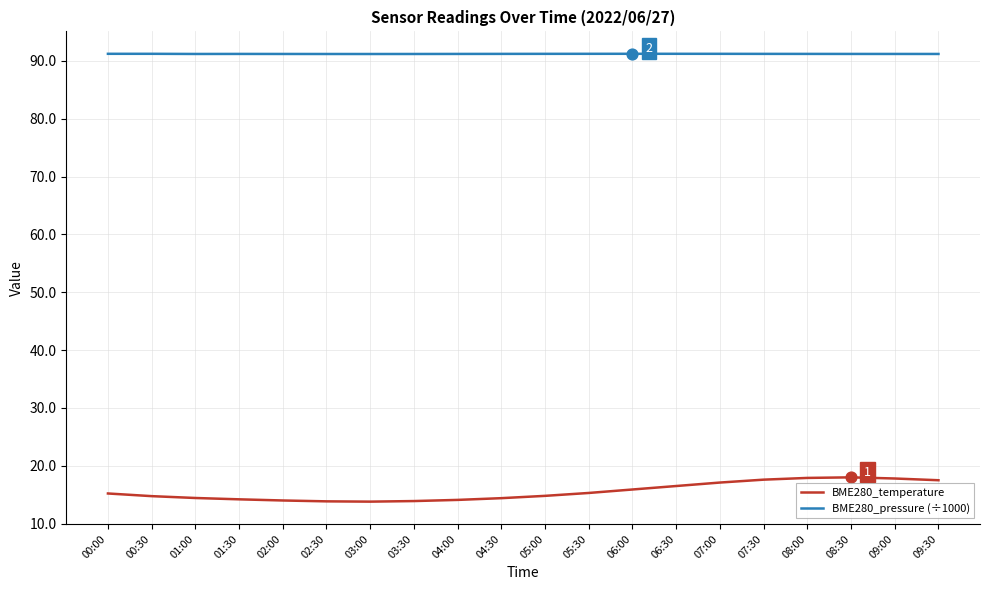

At how many categories does at least one series exceed 42?

20